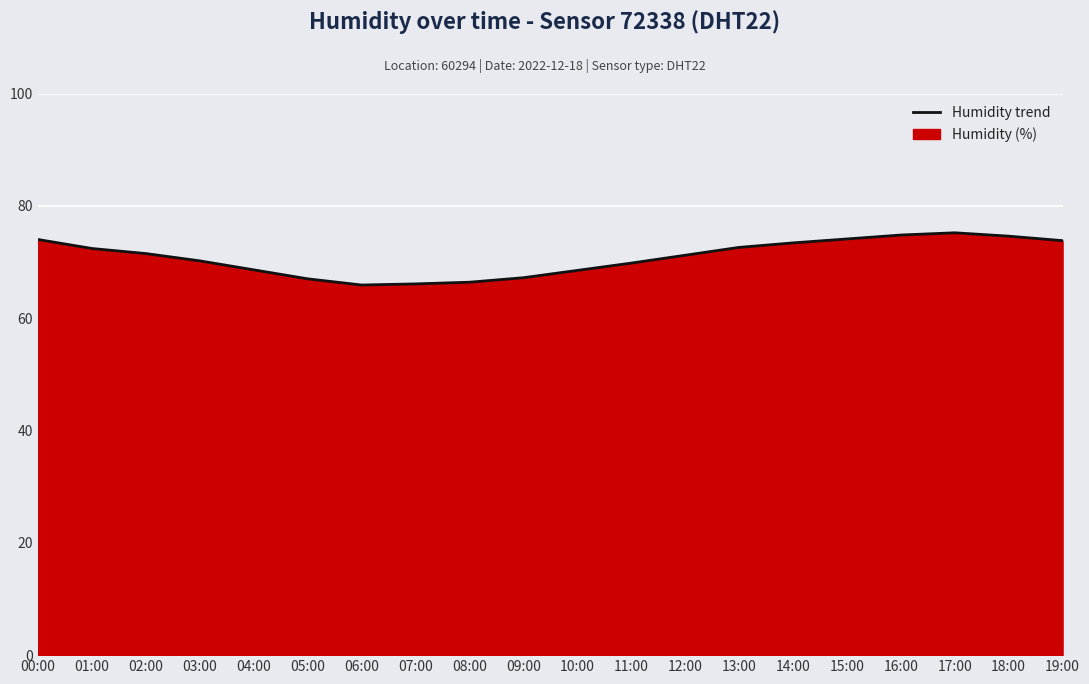

What is the difference between the values at 19:00 and 17:00?

1.4